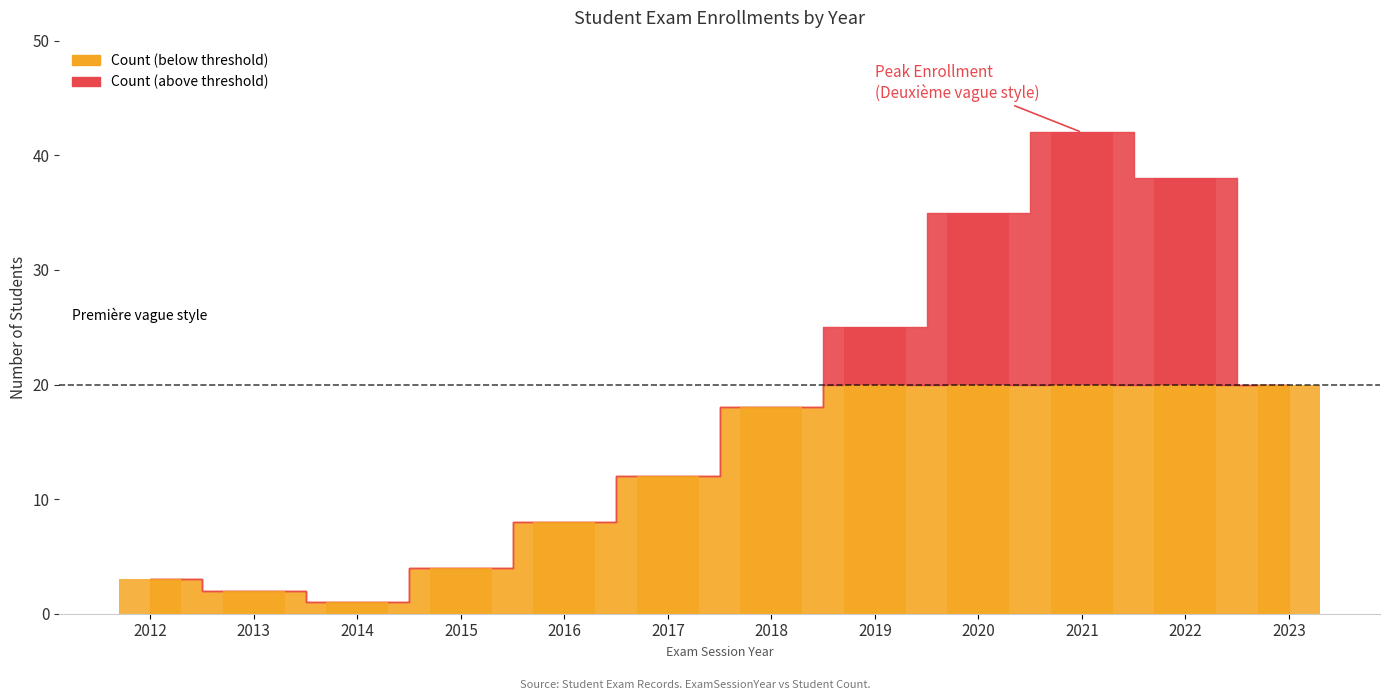

What are all the series names shown in the legend?

Count (below threshold), Count (above threshold)